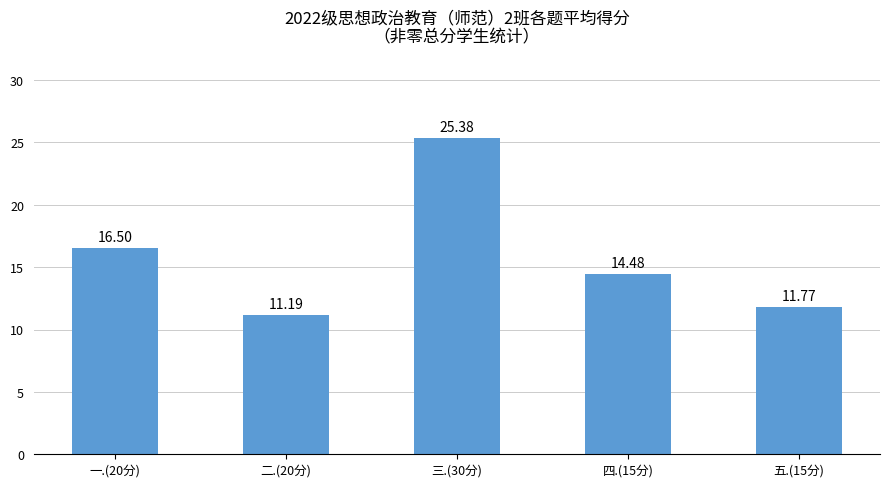

Where is the data nearest to the value 18?

一.(20分)